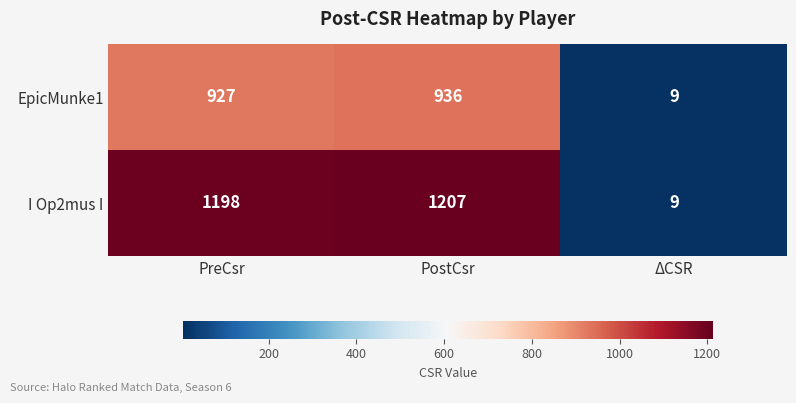

What is the difference between the maximum and minimum values in the EpicMunke1 series?

927